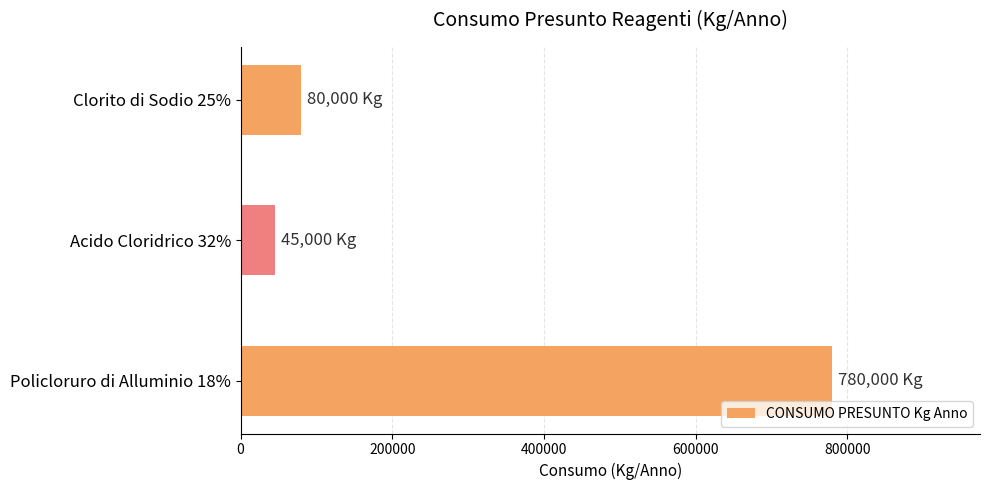

The value at Policloruro di Alluminio 18% is 503637. True or false?

False